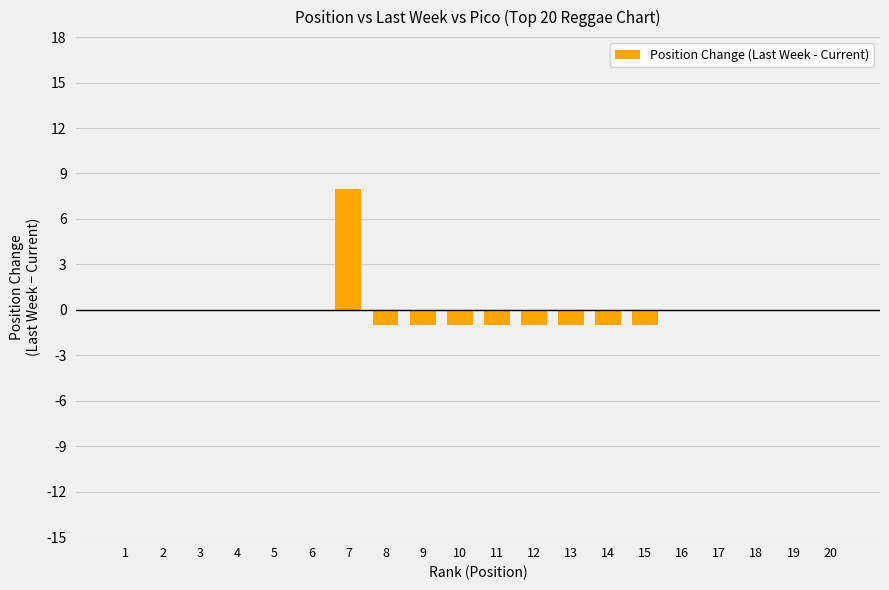

What is the sum of the values at 13 and 18?

-1